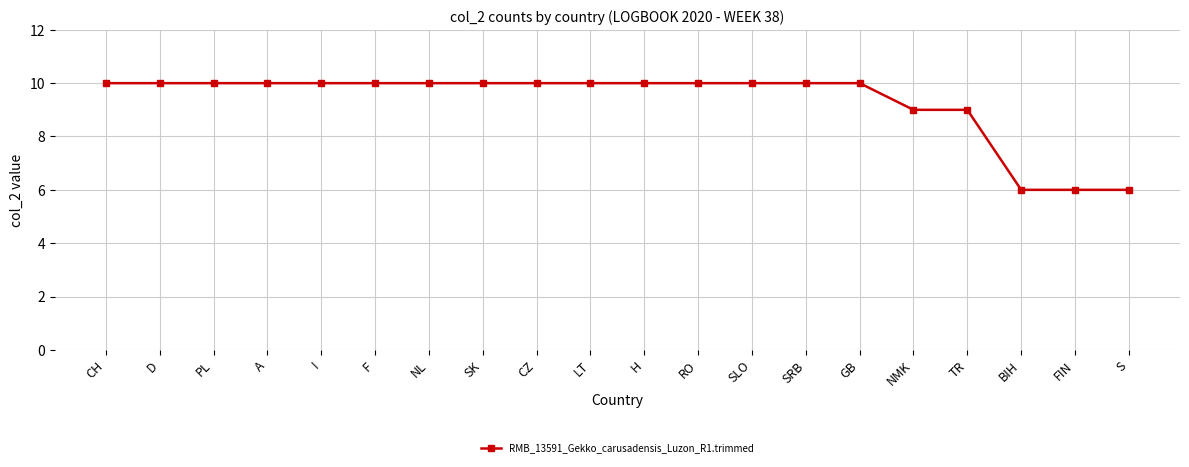

True or false: the data shows 10 at SLO.

True